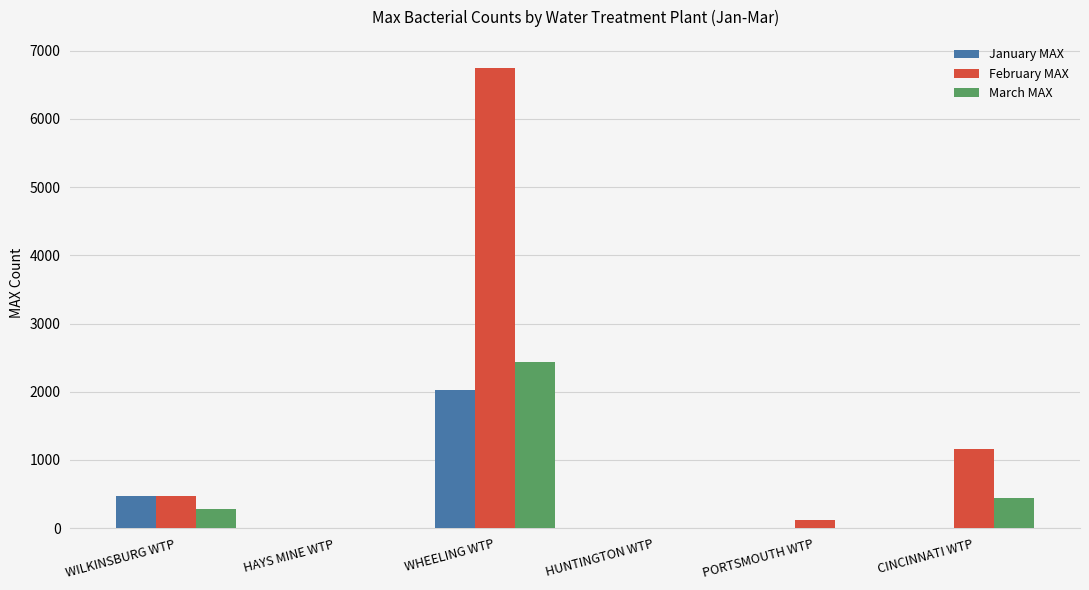

Which series changed the most between HUNTINGTON WTP and PORTSMOUTH WTP?

February MAX